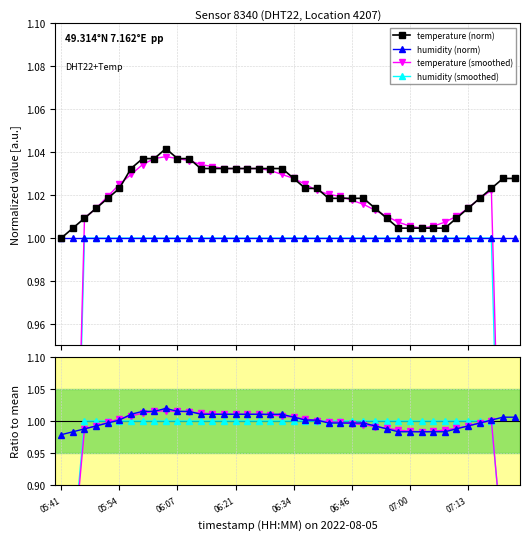

The hum smoothed series shows 0.8 at 39. True or false?

False